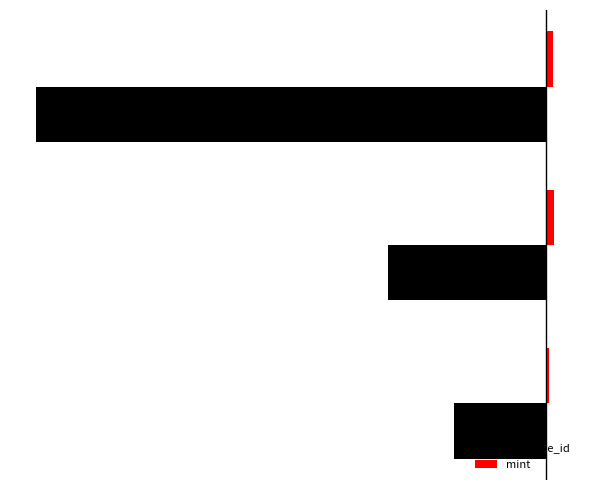

What are all the series names shown in the legend?

template_id, mint